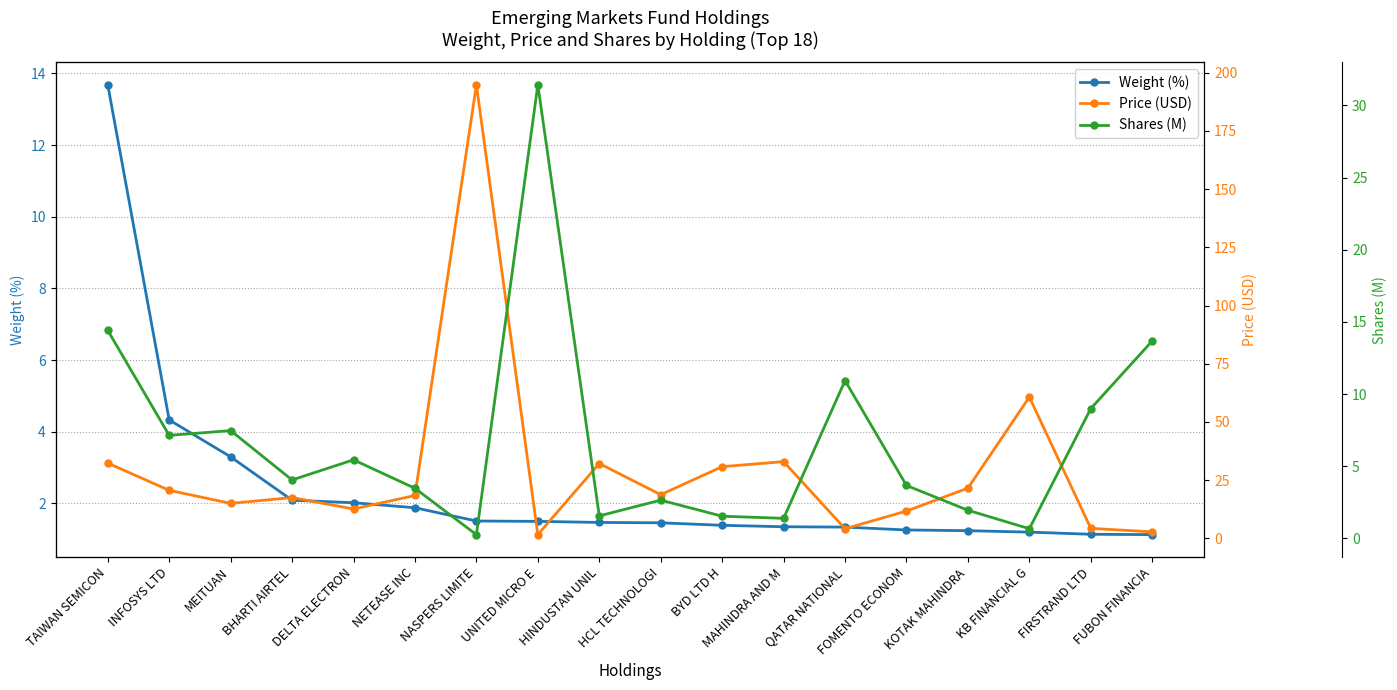

What is the difference between the second highest and minimum values in the Weight (%) series?

3.2